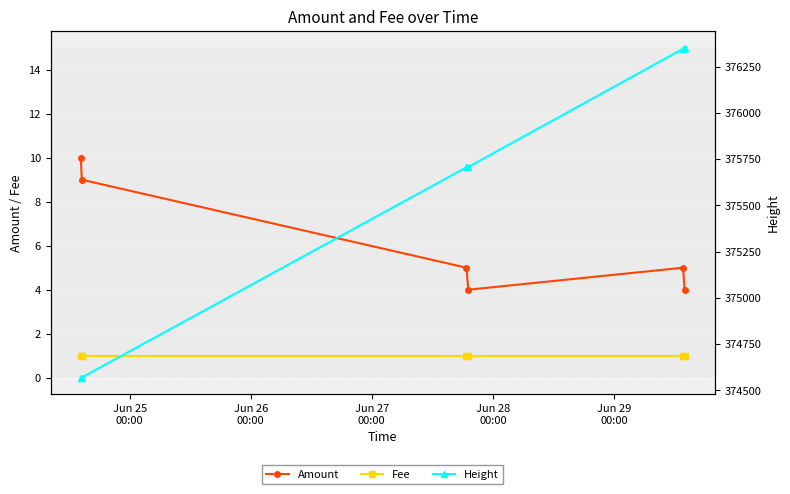

True or false: Fee and Amount cross at least once.

False